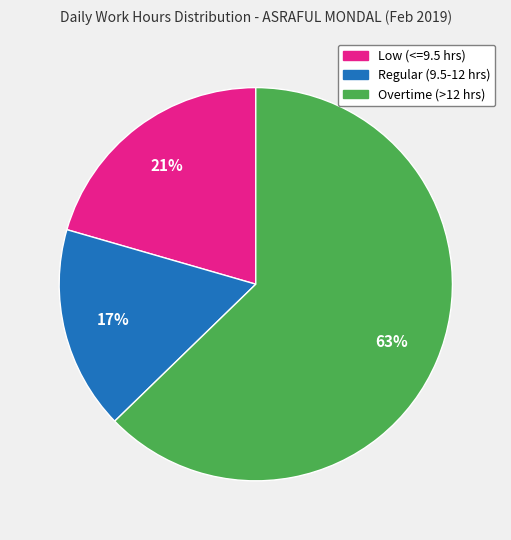

Is there any slice that represents more than half of the pie?

Yes